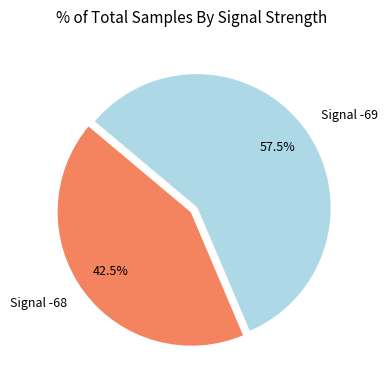

What is the ratio of the value at Signal -69 to the value at Signal -68?

1.4